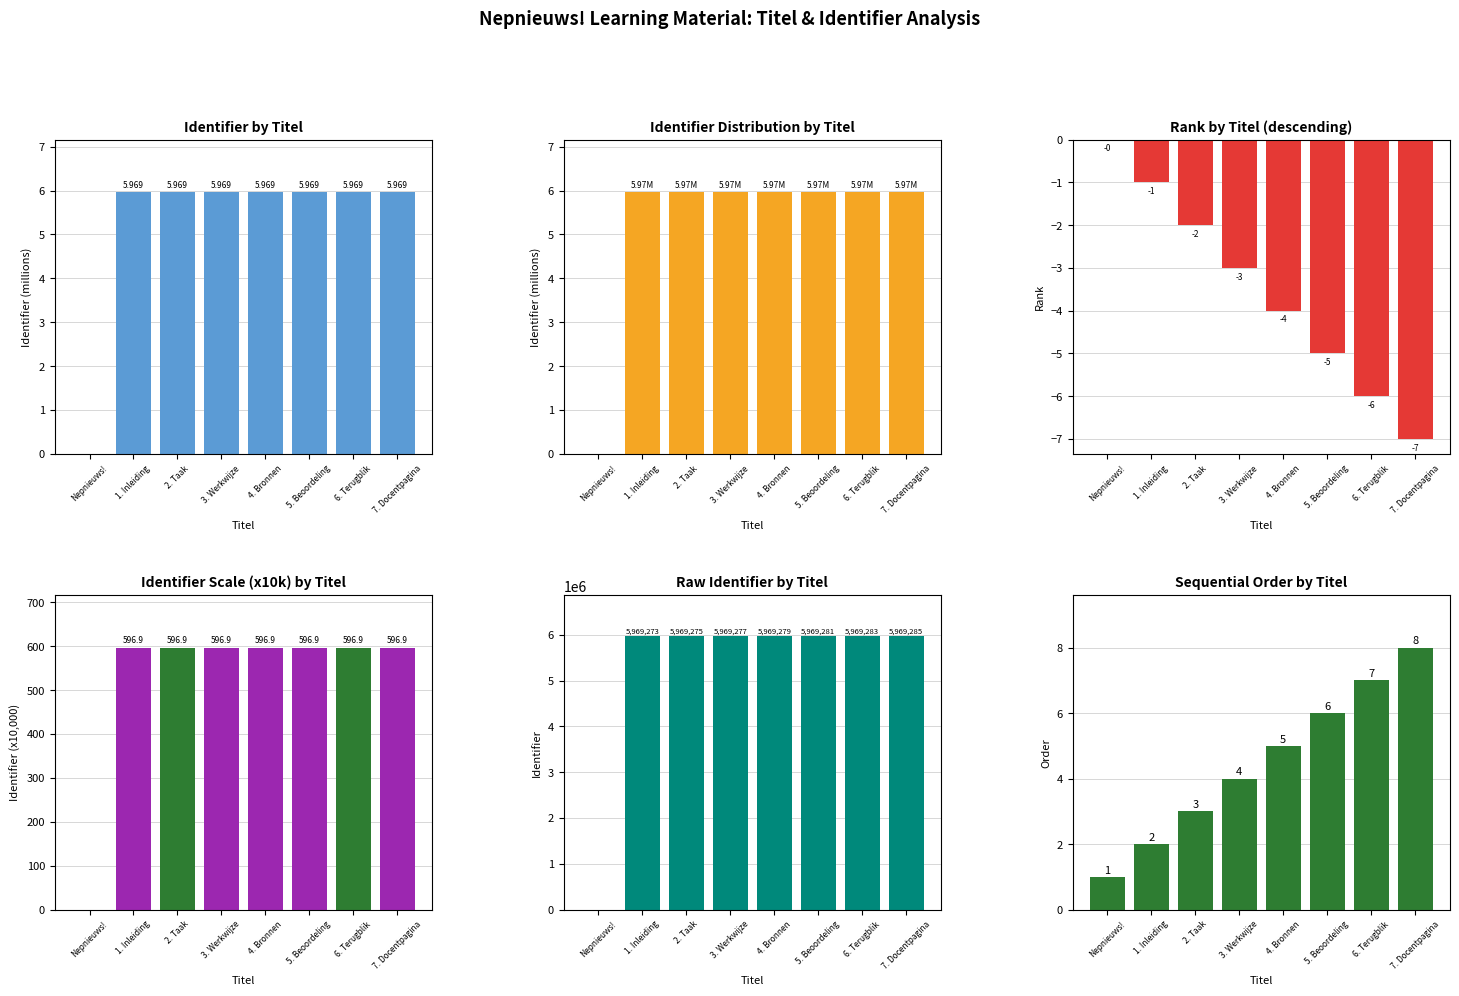

What are all the series names shown in the legend?

Identifier (M), Rank, Identifier (x10k), Identifier, Order